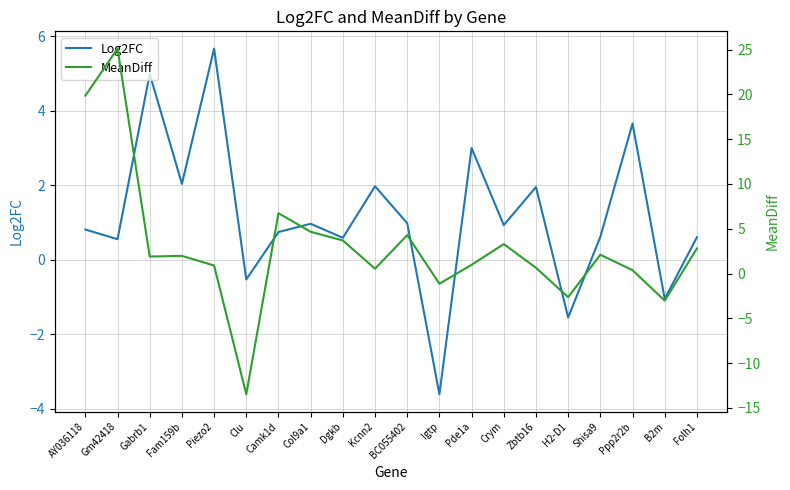

After their last crossing, which series has the higher values: Log2FC or MeanDiff?

MeanDiff